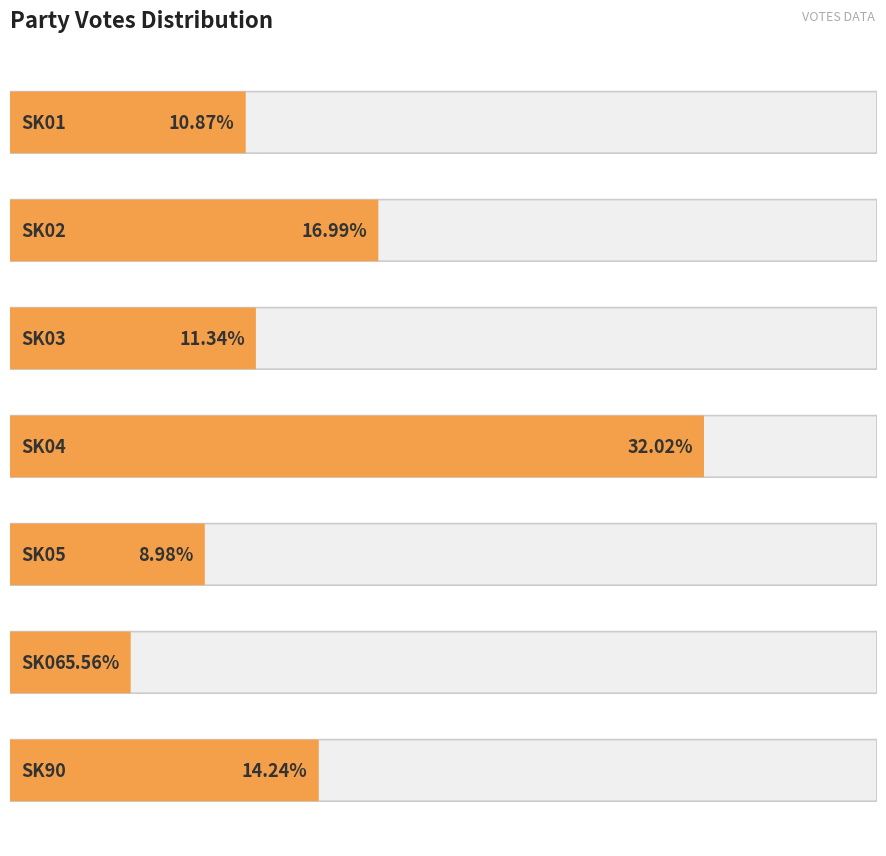

What is the value of the 3rd bar from the left?

11.3